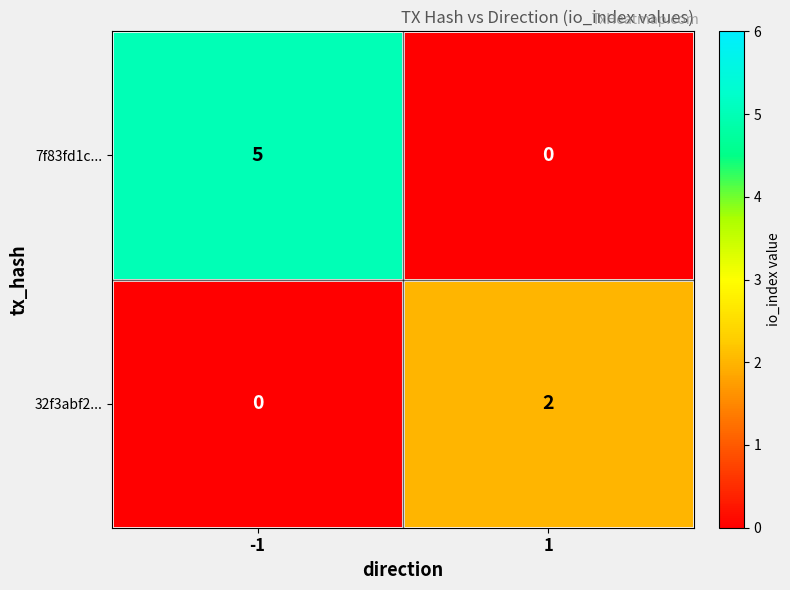

At which category is the sum across all series the highest?

-1